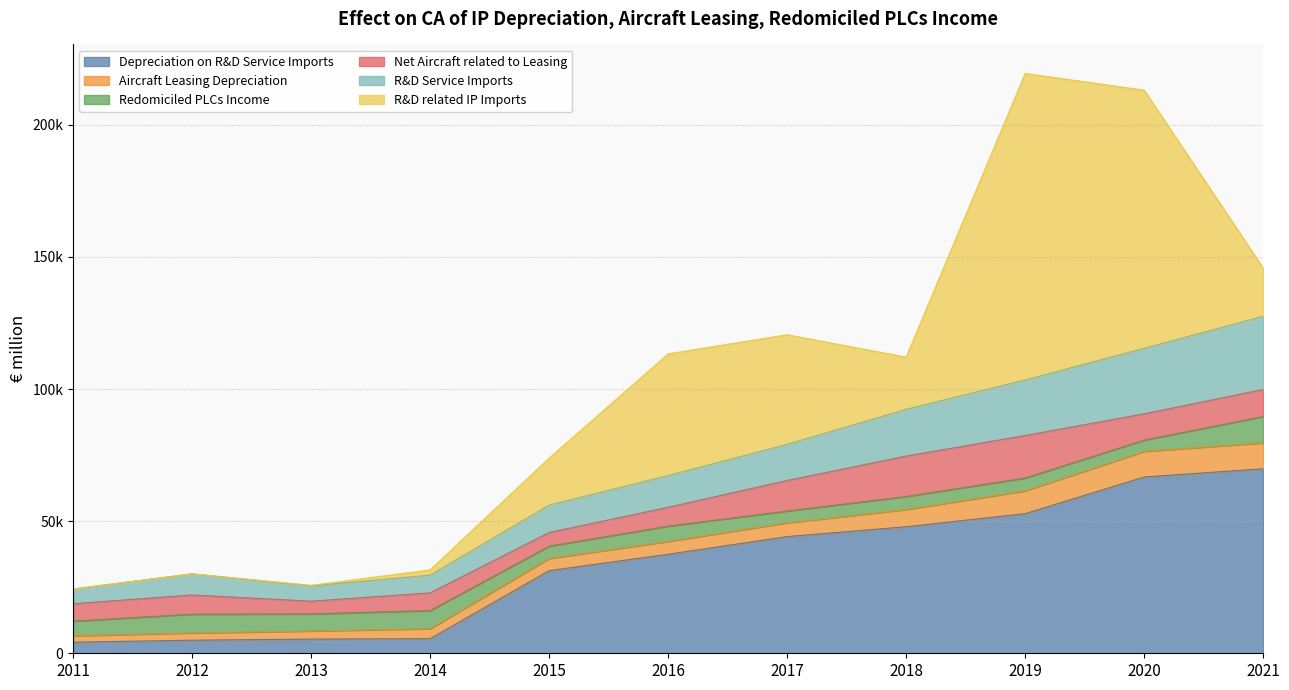

Where does the Redomiciled PLCs Income series first go above 5548?

2012